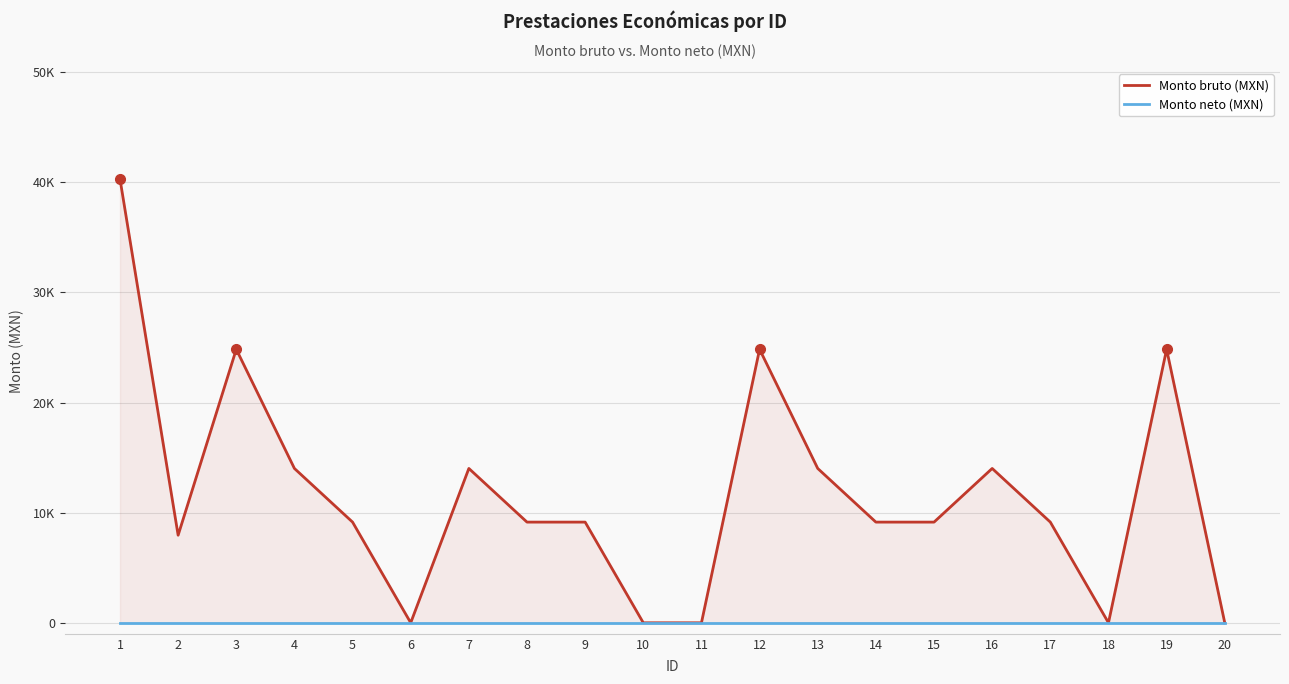

How many data points in Monto bruto (MXN) are less than 9143?

6